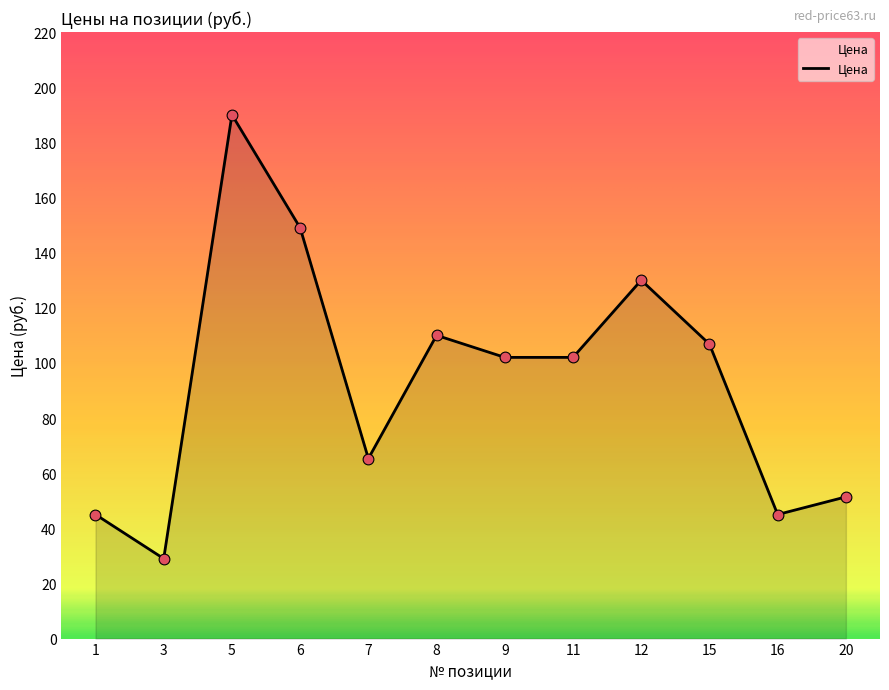

What is the change in value from 9 to 16?

-57.0